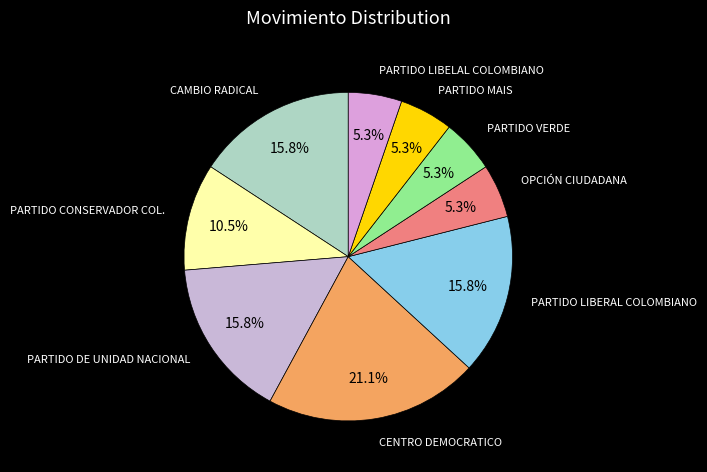

How many segments does this pie chart have?

9